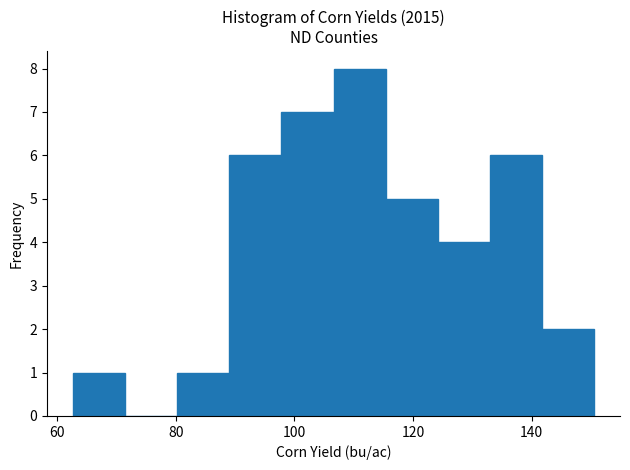

Which range on the x-axis has the tallest bar?

106 to 116